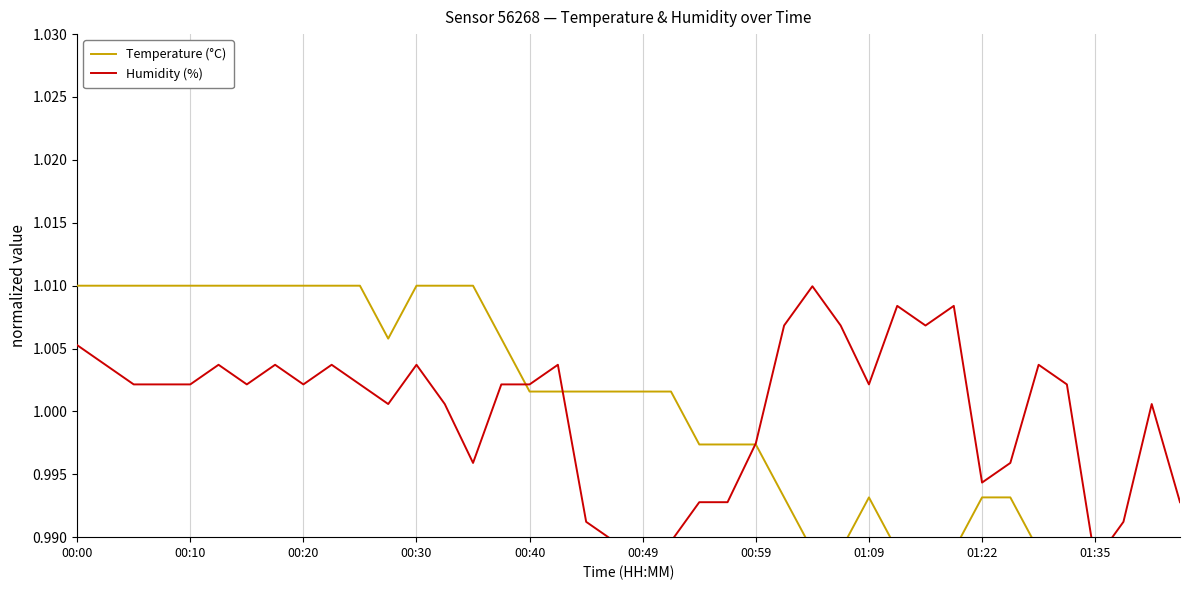

Is it true that Humidity (%) equals 1.7 at 26?

False